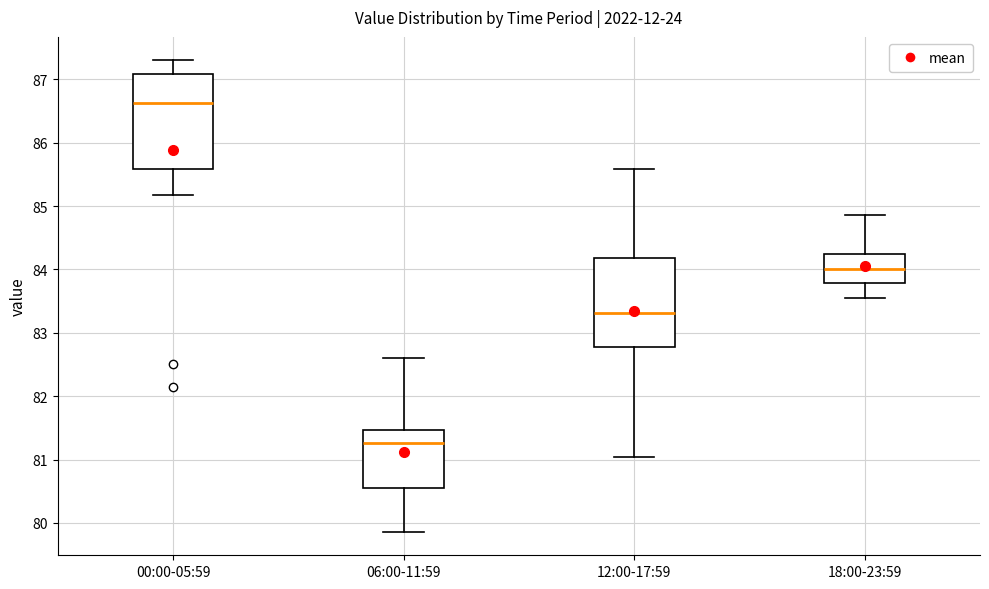

Which box has the lowest median line?

06:00-11:59